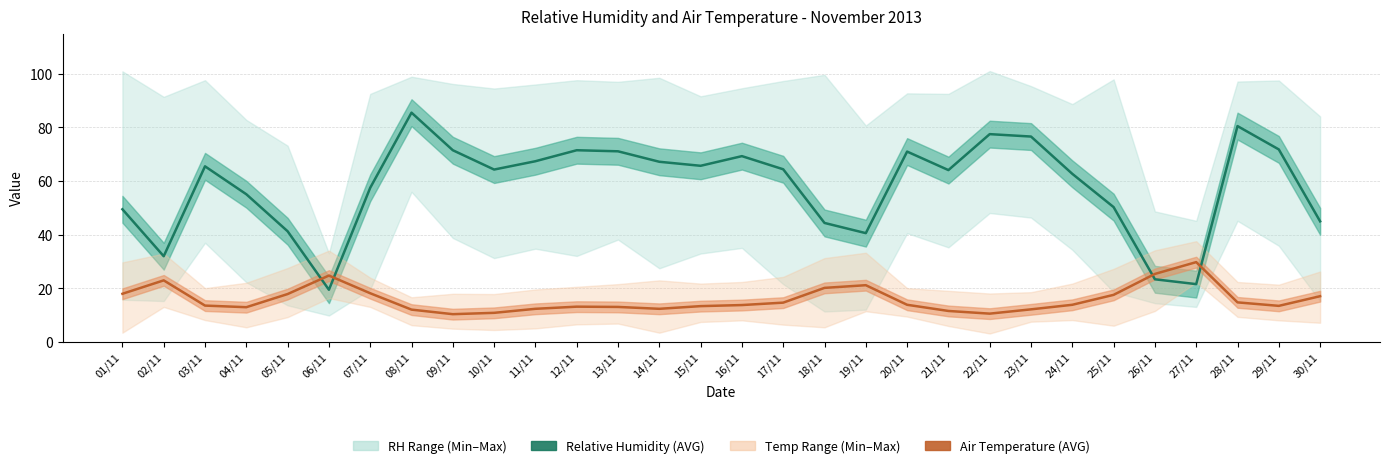

At 02/11, list the series in order from largest to smallest.

Relative Humidity (AVG % RH), Air Temperature (AVG °C)